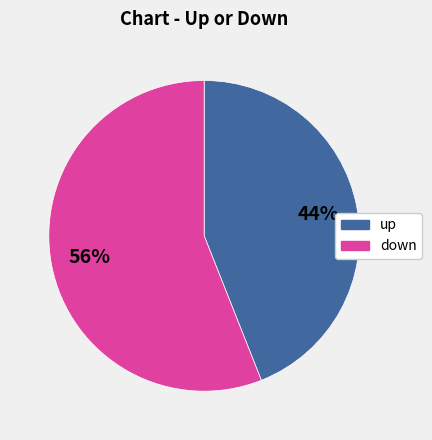

Between down and up, which is larger?

down